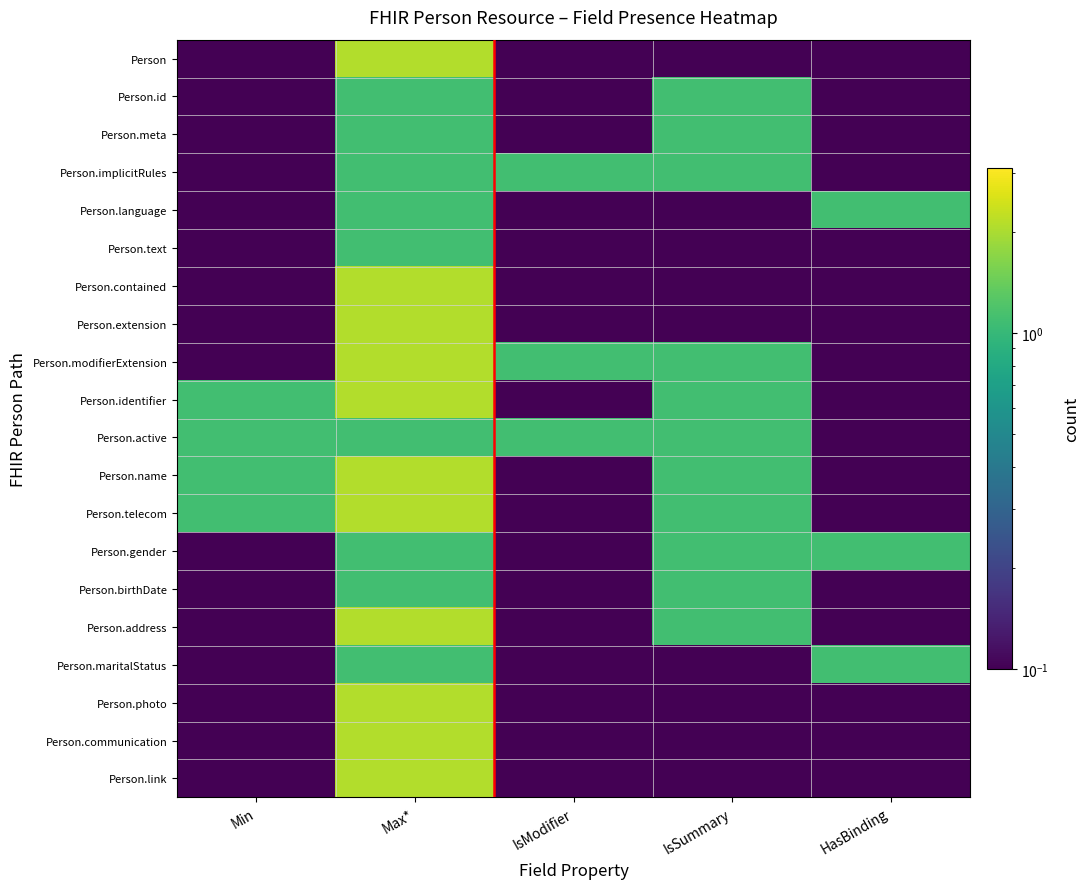

Rank the series at Max* from lowest to highest value.

Person.id, Person.meta, Person.implicitRules, Person.language, Person.text, Person.active, Person.gender, Person.birthDate, Person.maritalStatus, Person, Person.contained, Person.extension, Person.modifierExtension, Person.identifier, Person.name, Person.telecom, Person.address, Person.photo, Person.communication, Person.link